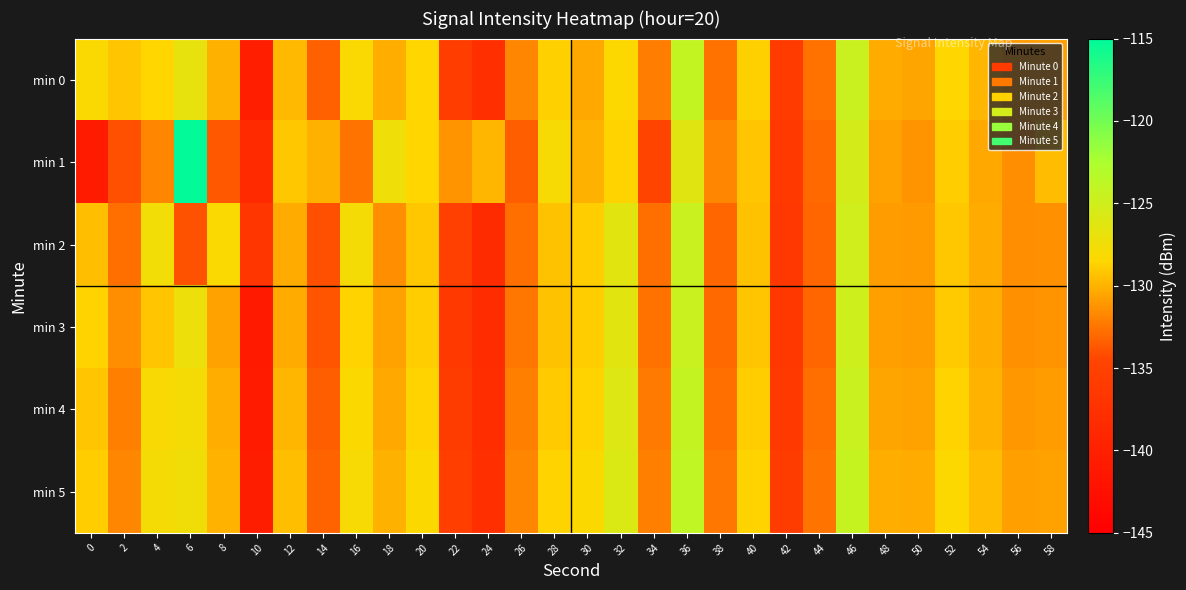

Which series has the widest spread of values?

min 1